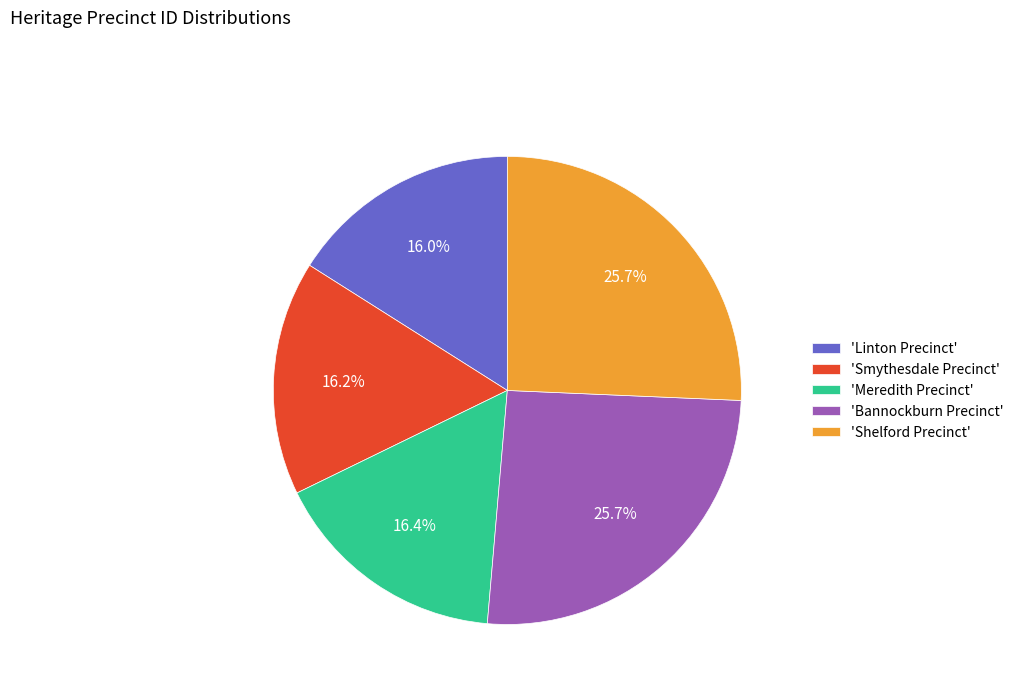

Between 'Bannockburn Precinct' and 'Linton Precinct', which is larger?

'Bannockburn Precinct'